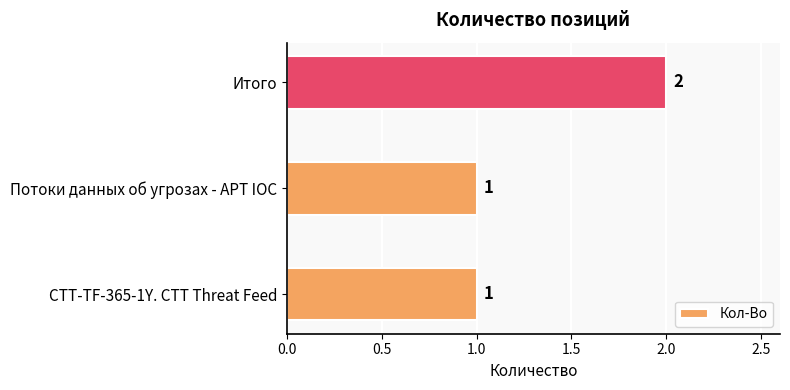

What is the ratio of the value at Потоки данных об угрозах - APT IOC to the value at CTT-TF-365-1Y. CTT Threat Feed?

1.0